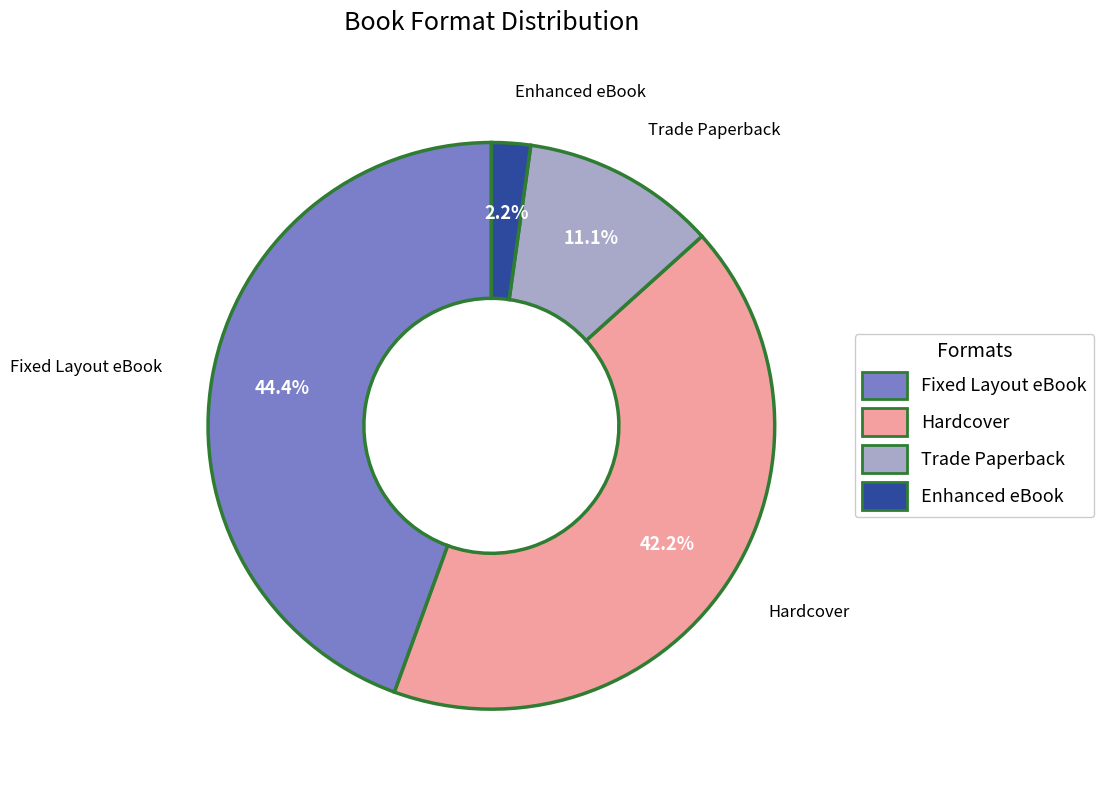

How many slices are in this pie chart?

4